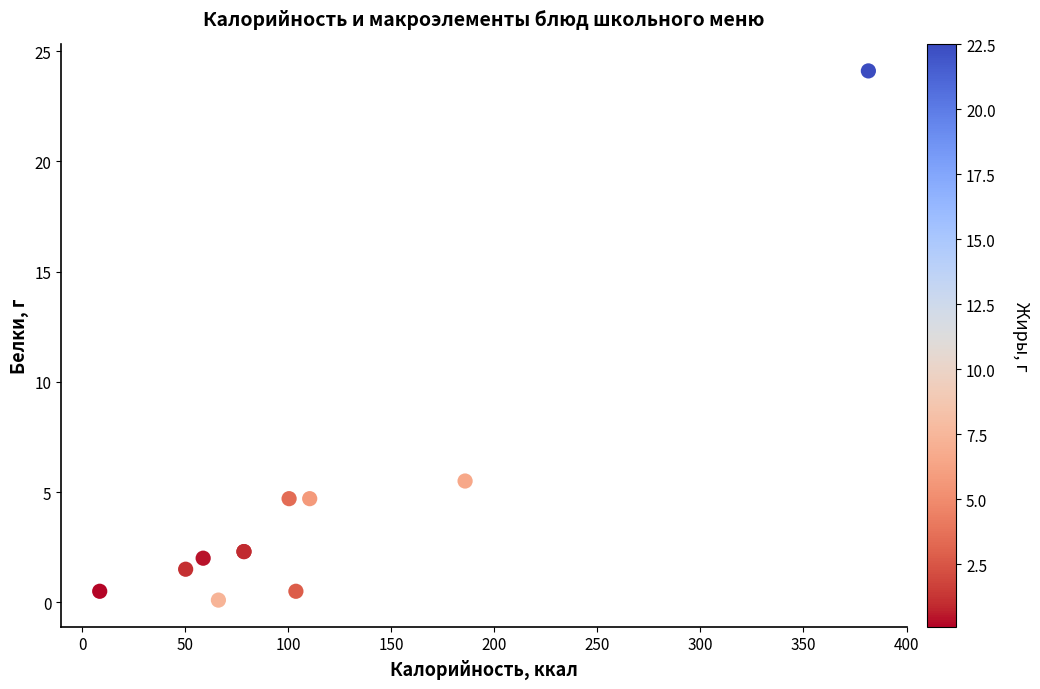

What Y value in the scatter plot is closest to 12?

5.5